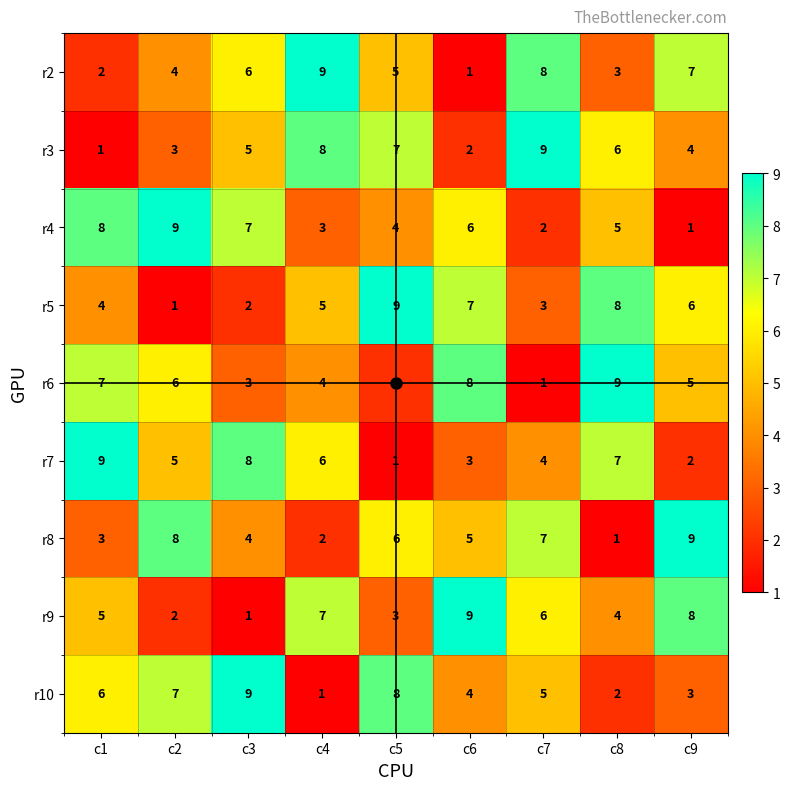

The value of r7 at c4 is 6. True or false?

True